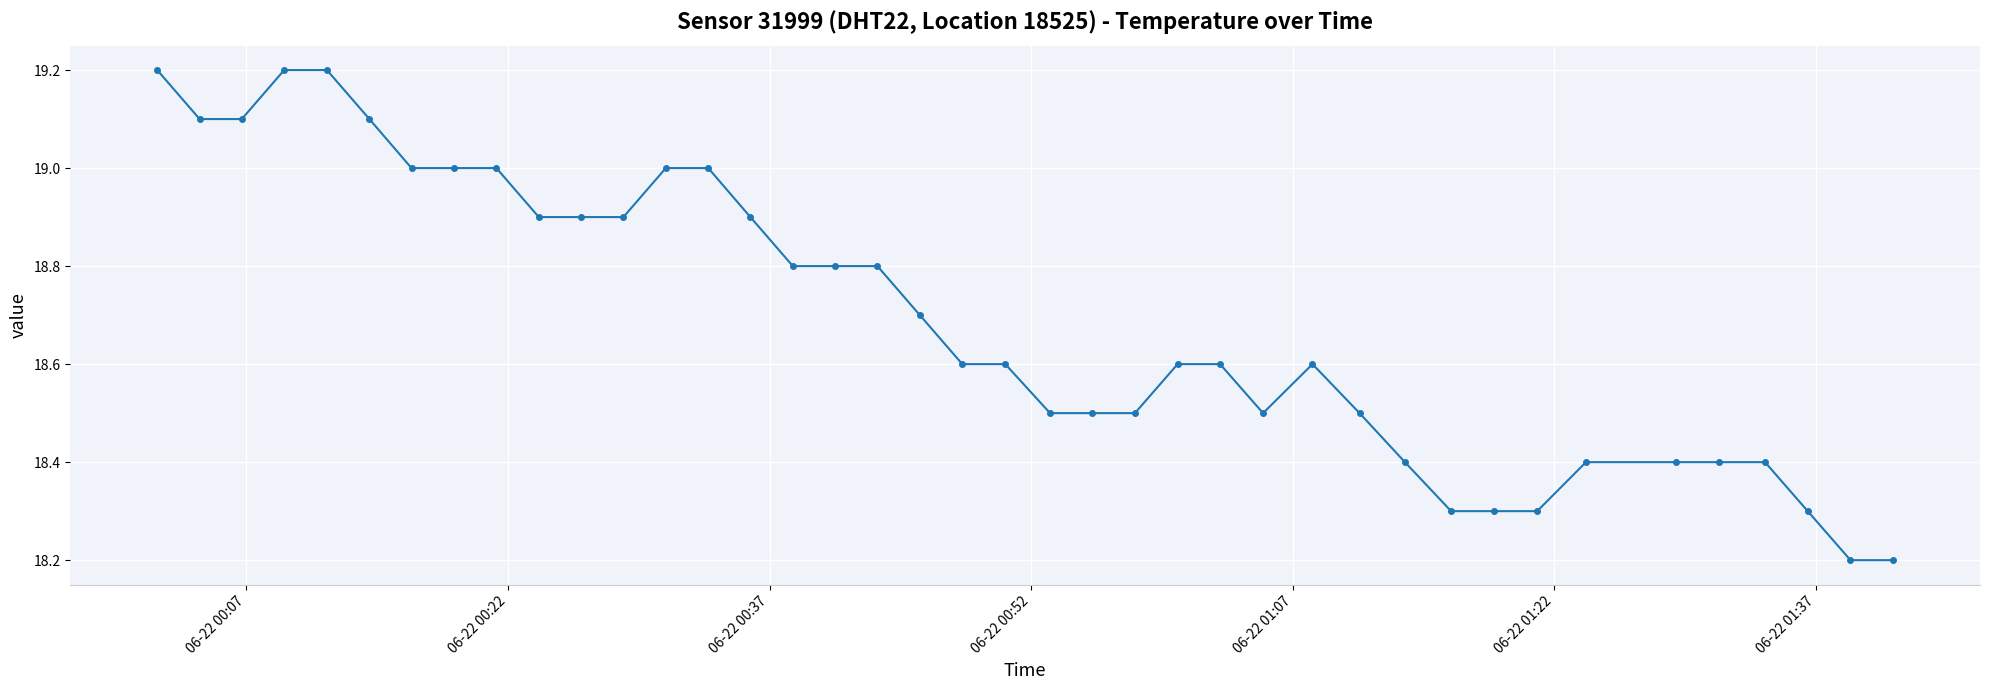

What is the sum of all values?

747.7